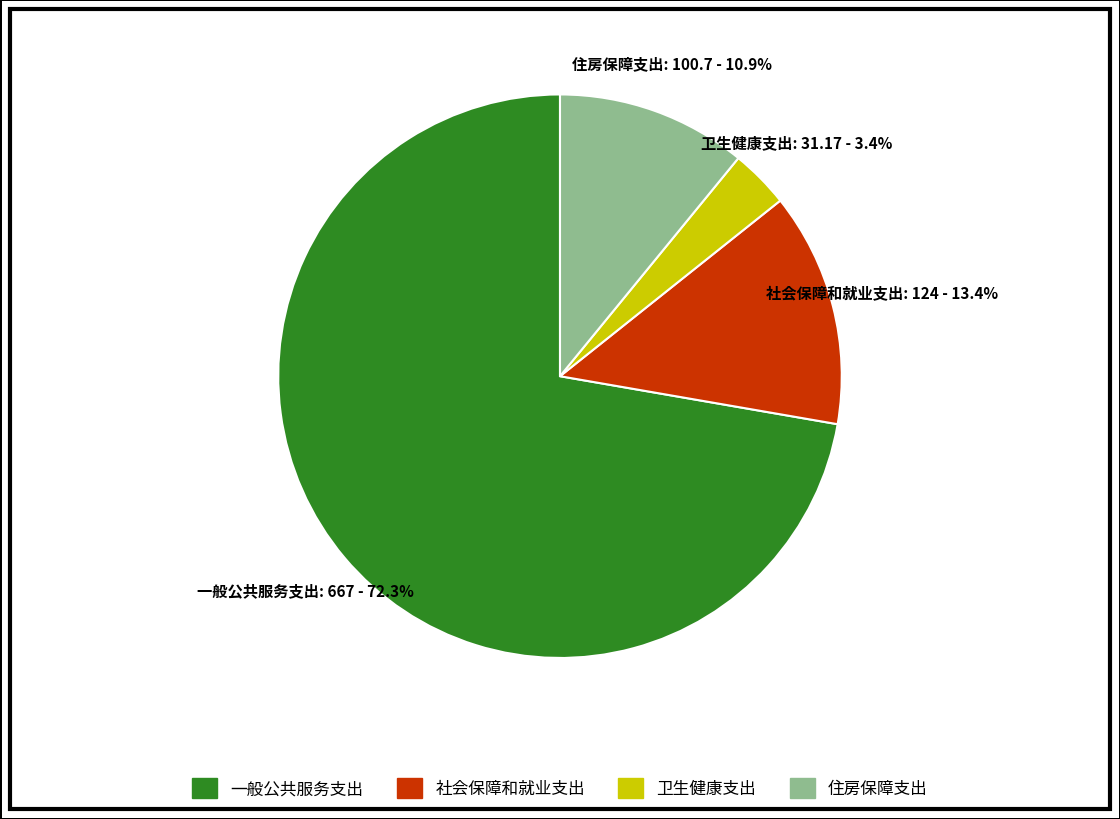

The 住房保障支出 slice represents 11% of the pie. True or false?

True